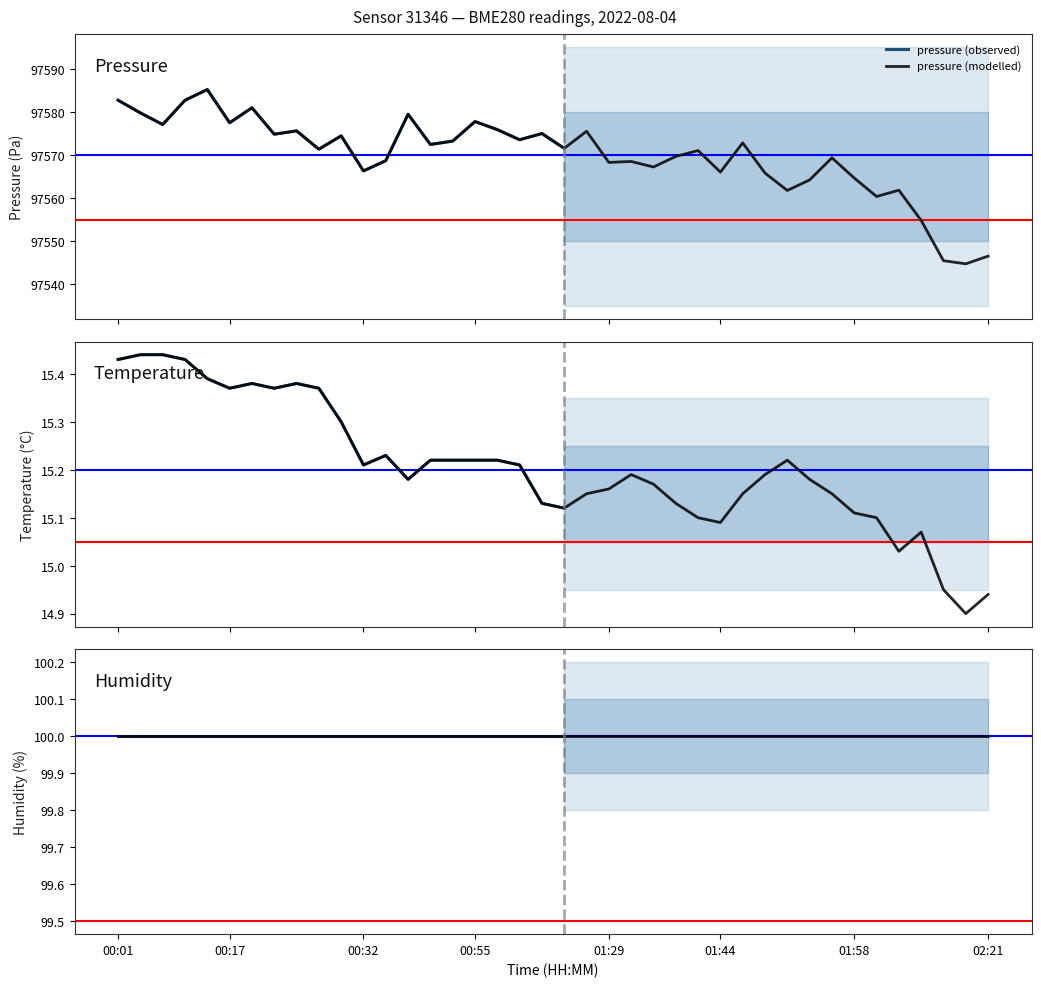

Between 00:58 and 00:20, which is larger?

00:20